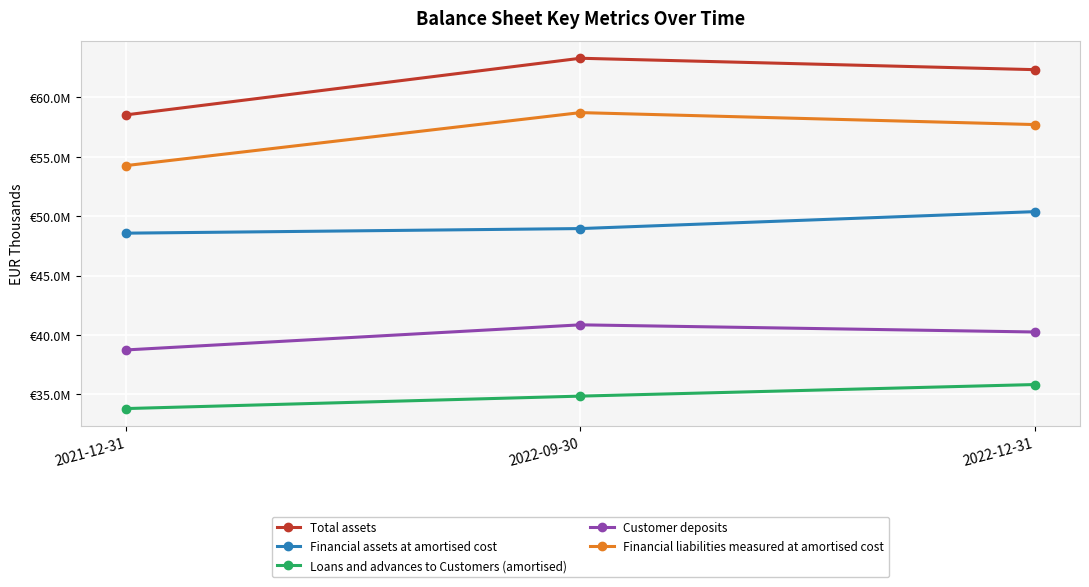

Reading left to right, extract all data points from this chart.

Total assets: 58513026	63273138	62314492
Financial assets at amortised cost: 48561611	48947836	50371498
Loans and advances to Customers (amortised): 33808876	34855041	35828632
Customer deposits: 38740365	40851217	40249522
Financial liabilities measured at amortised cost: 54246746	58701767	57696253